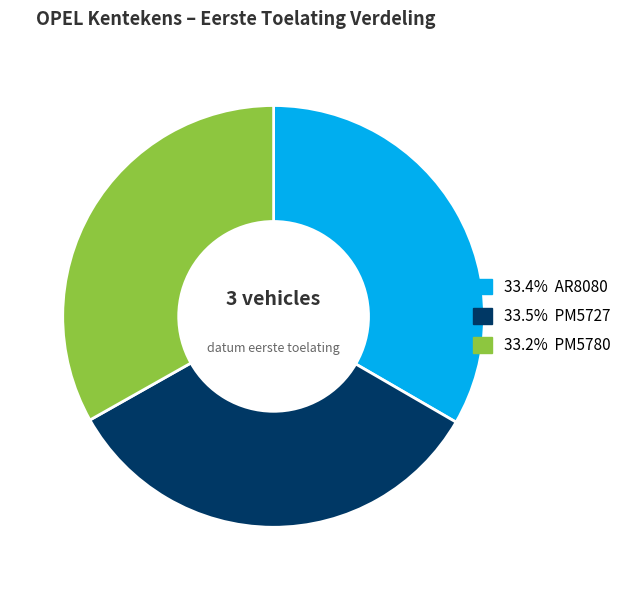

Does any single category account for the majority?

No